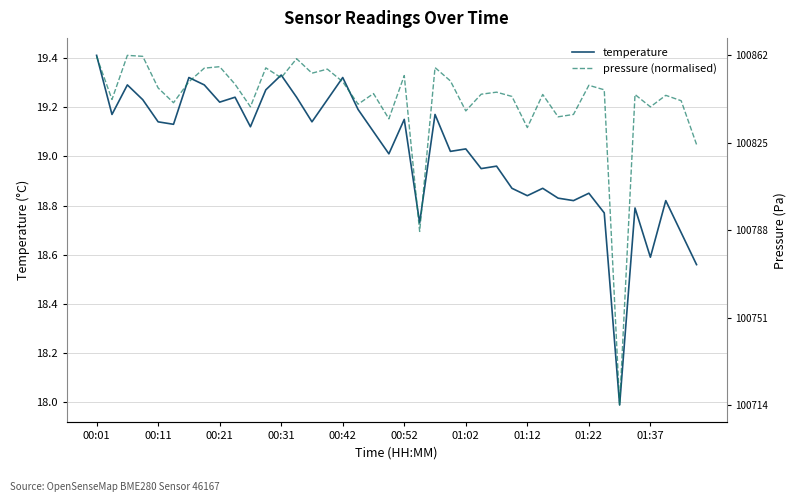

Which series has the widest spread of values?

temperature